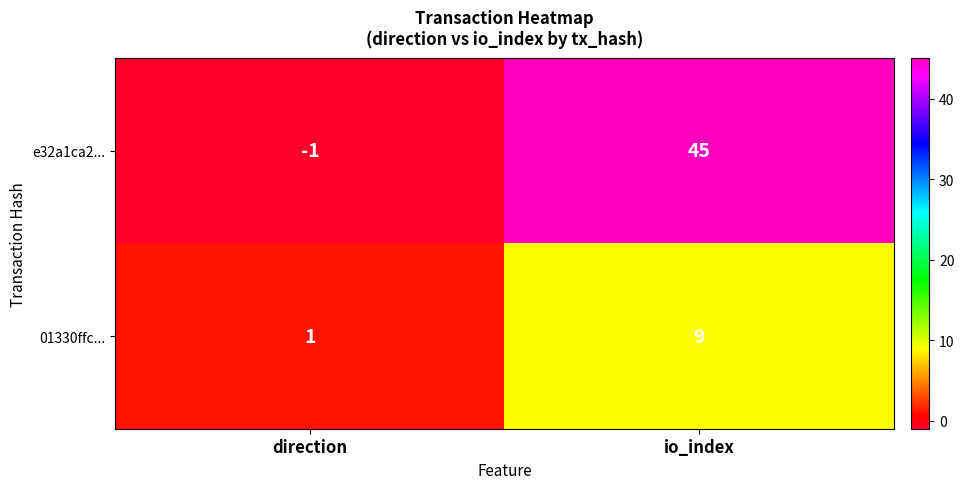

Count the number of categories in the chart.

2